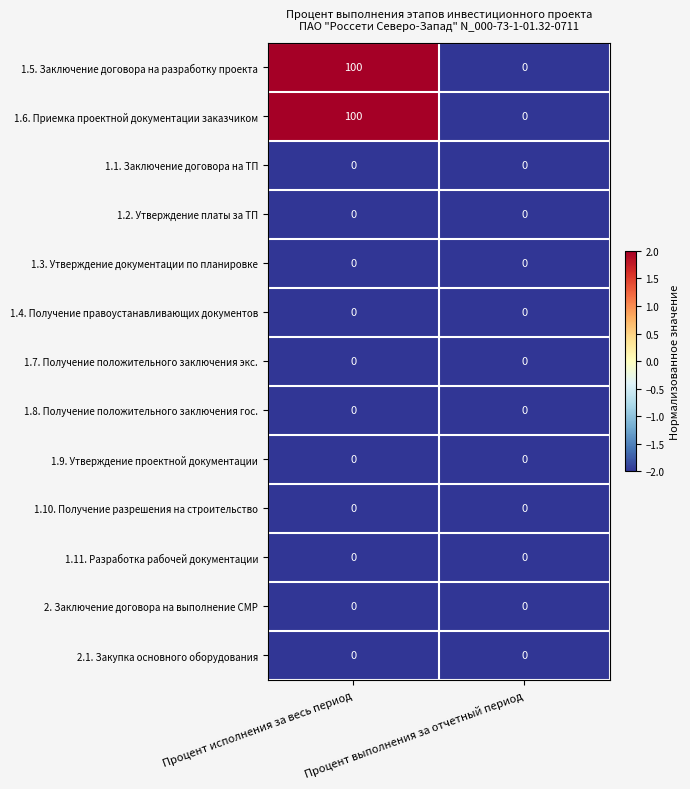

Which category has the highest value in the 1.6. Приемка проектной документации заказчиком series?

Процент исполнения за весь период